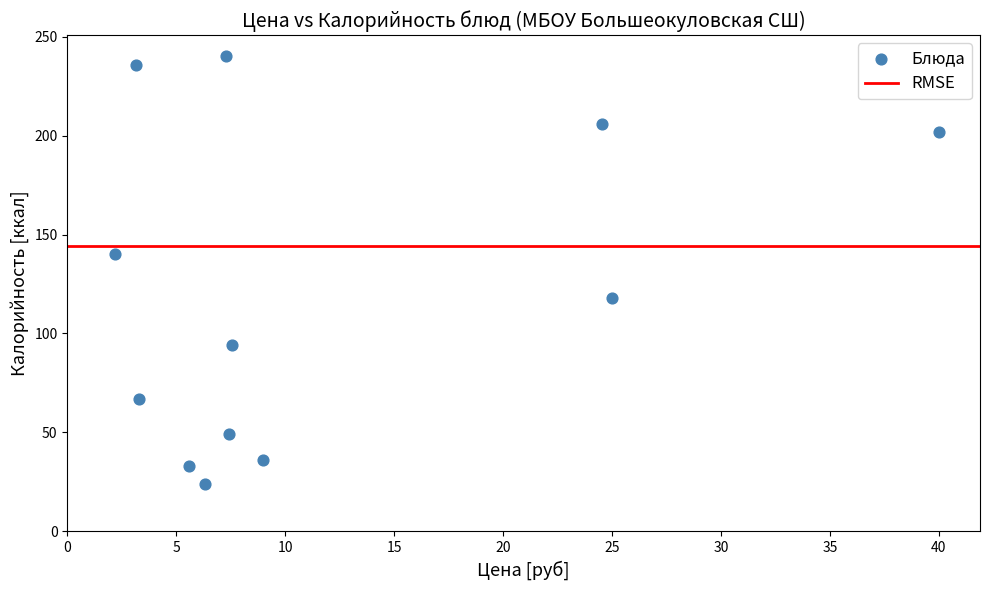

What is the range of Y values (max minus min)?

216.0